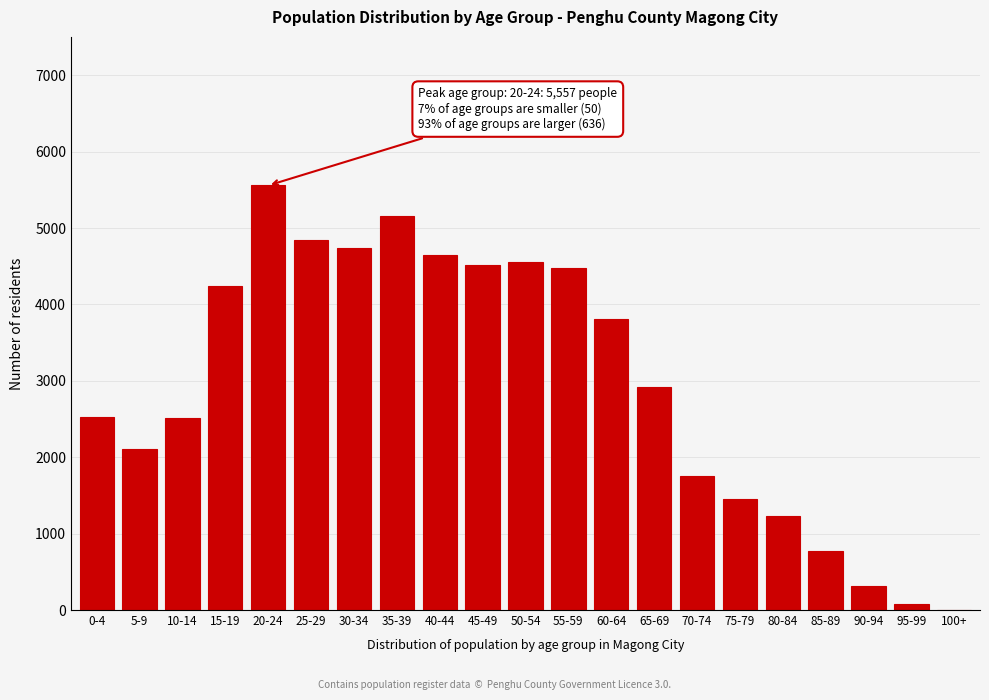

The value at 0-4 is 2521. True or false?

True